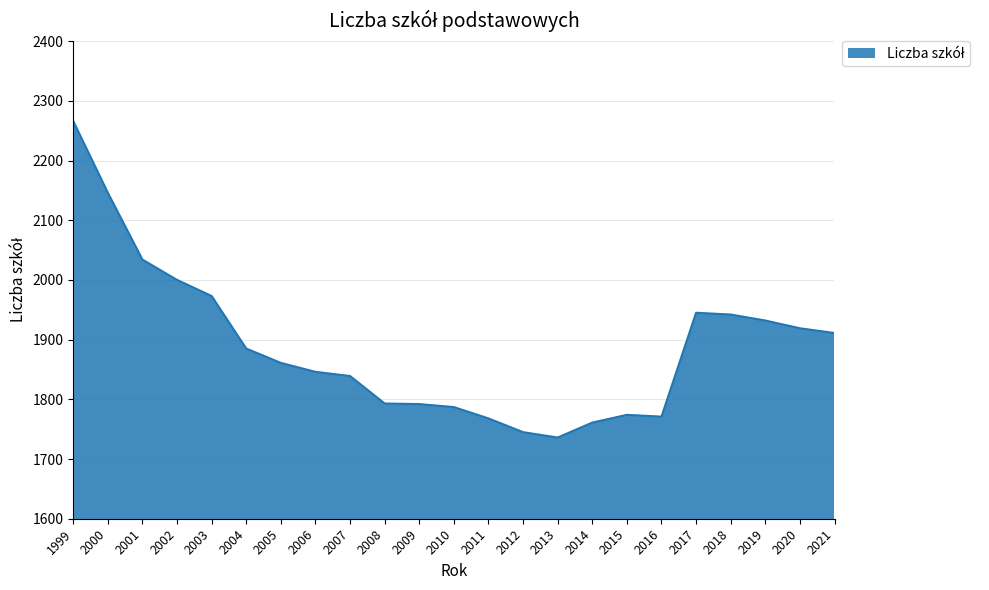

What is the change in value from 2004 to 2011?

-117